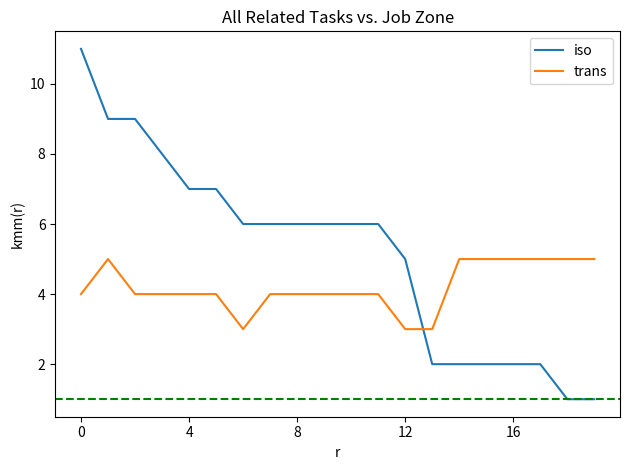

Which series has the widest spread of values?

iso